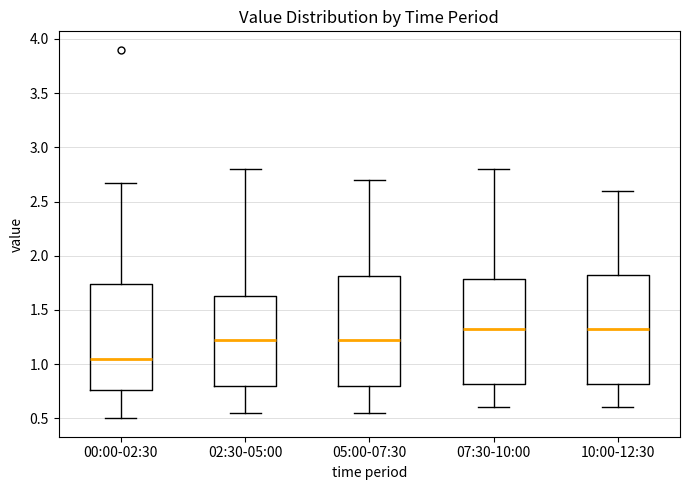

Where is the upper edge of the box for 10:00-12:30 on the y-axis? The values are not printed on the chart, so give them approximately, as read against the axis.

1.85